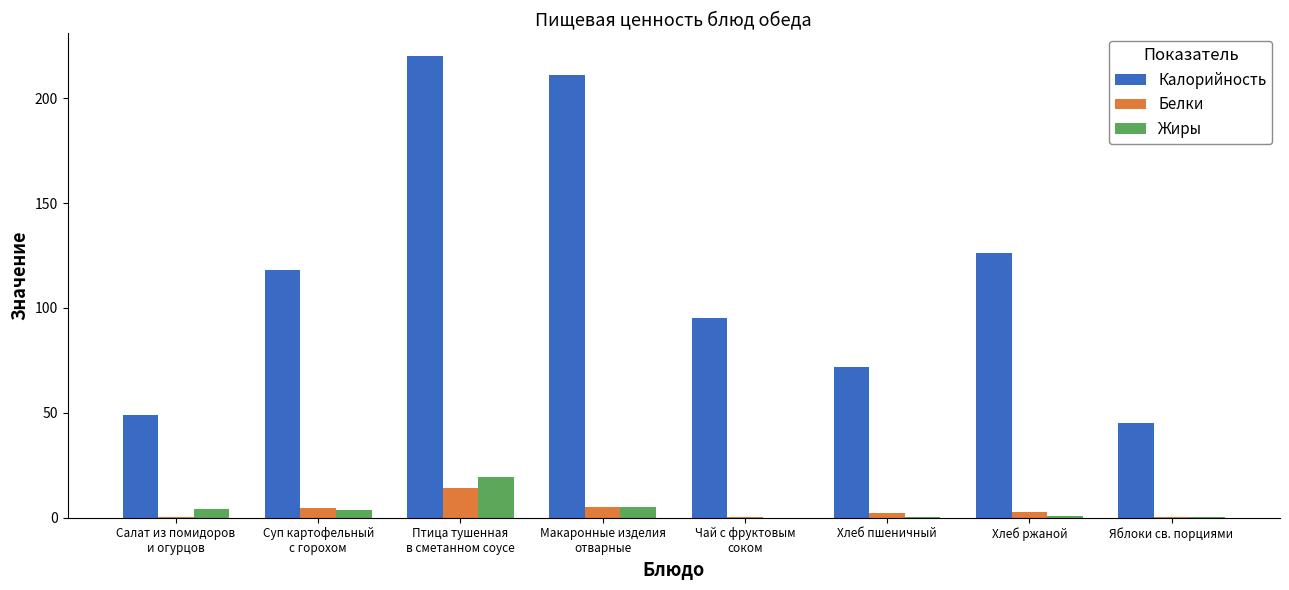

What is the total value across all series at Чай с фруктовым
соком?

95.4